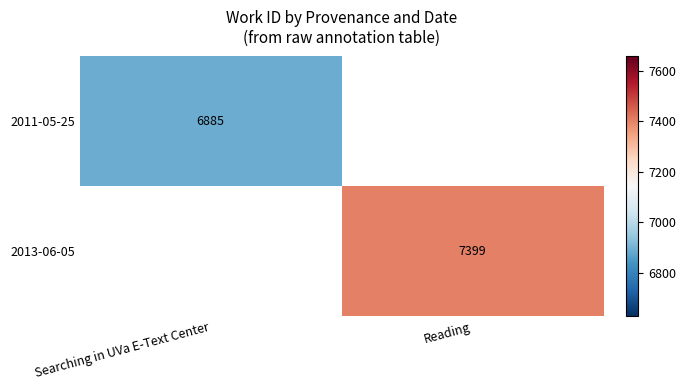

Is it true that 2011-05-25 equals 1697 at Searching in UVa E-Text Center?

False